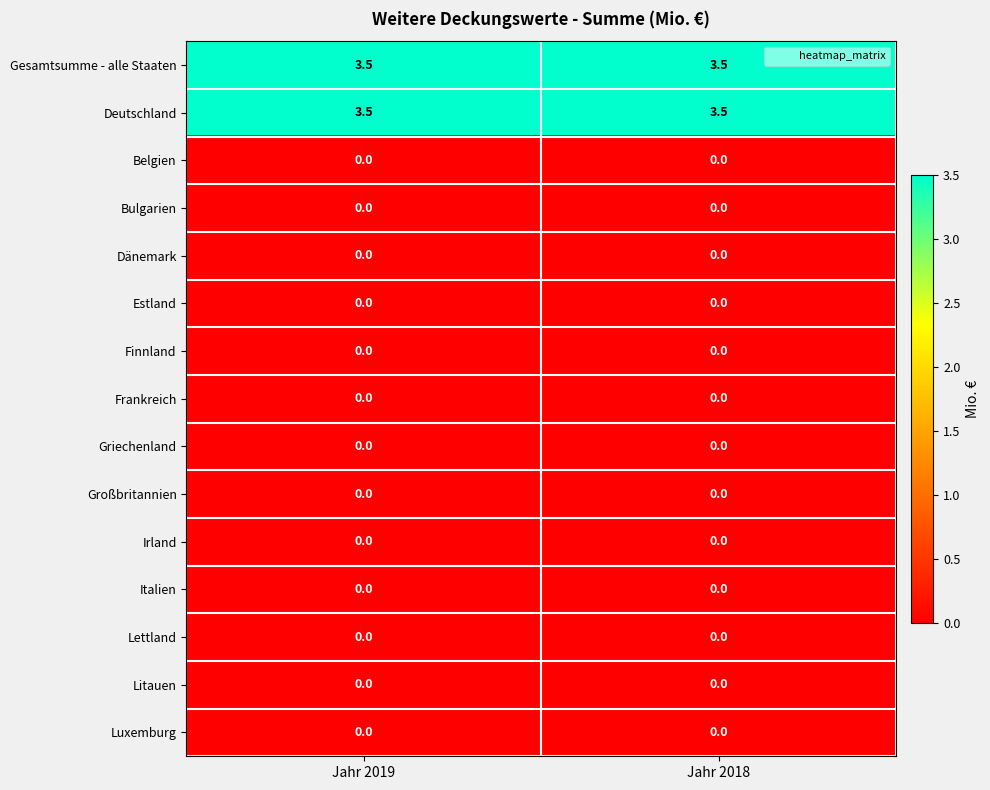

What is the spread (max minus min) of values at Jahr 2019?

3.5